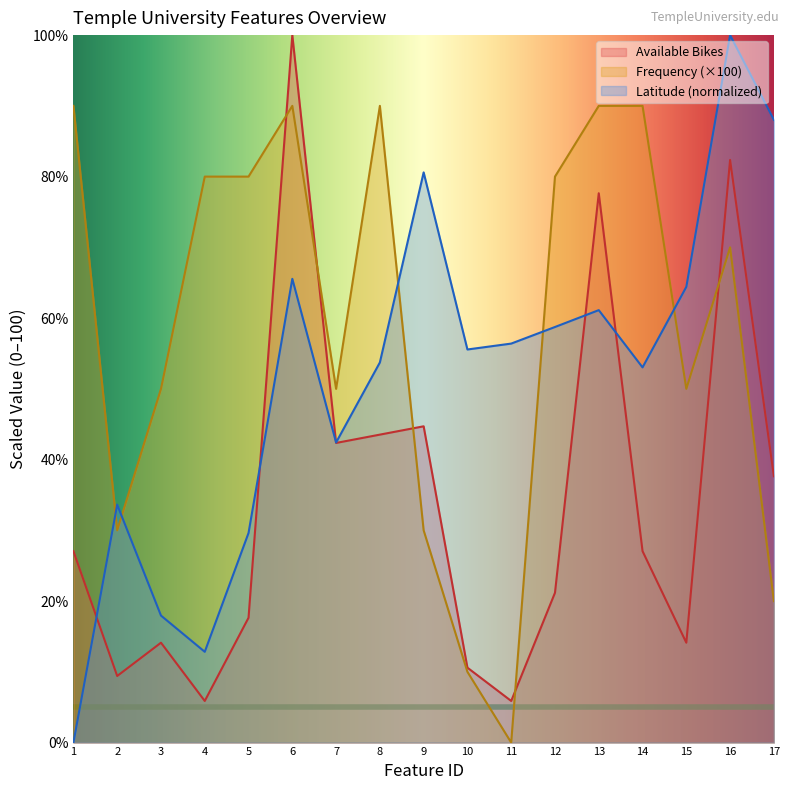

What are all the series names shown in the legend?

Available Bikes, Frequency (×100), Latitude (normalized)